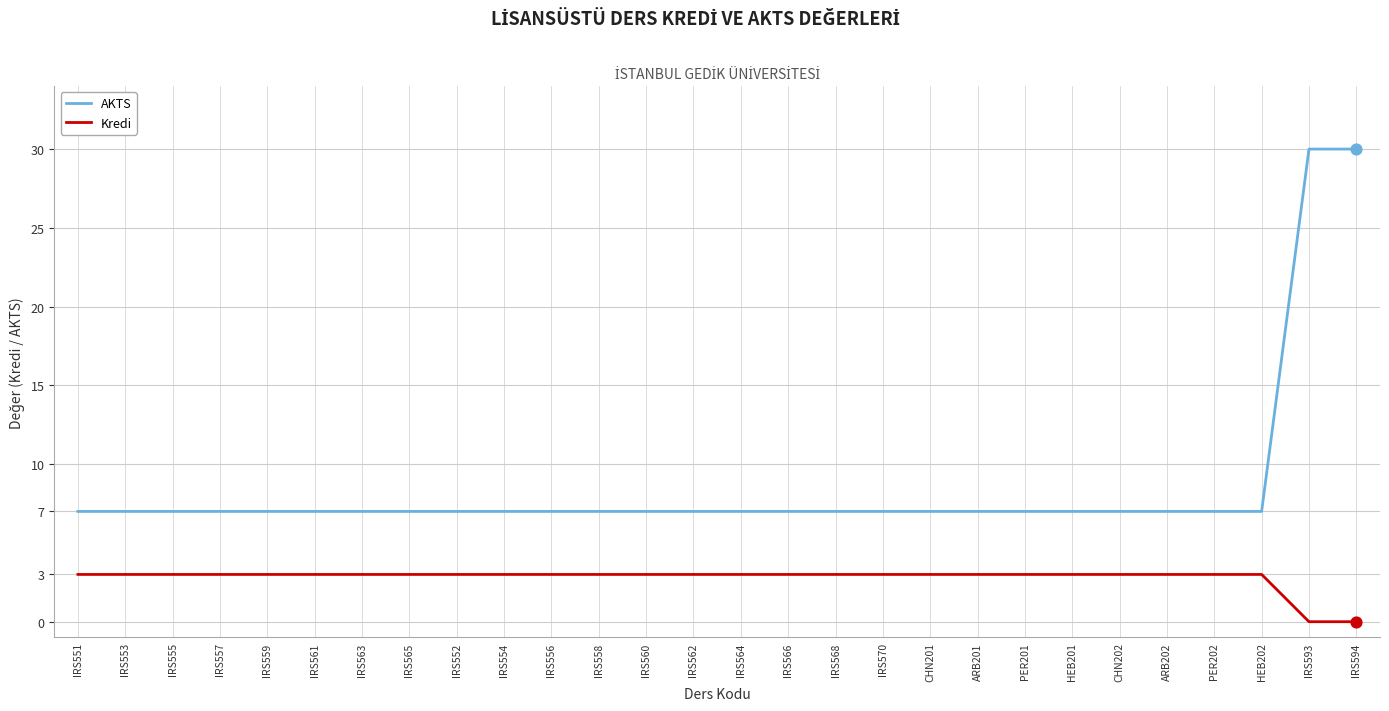

What are all the series names shown in the legend?

AKTS, Kredi